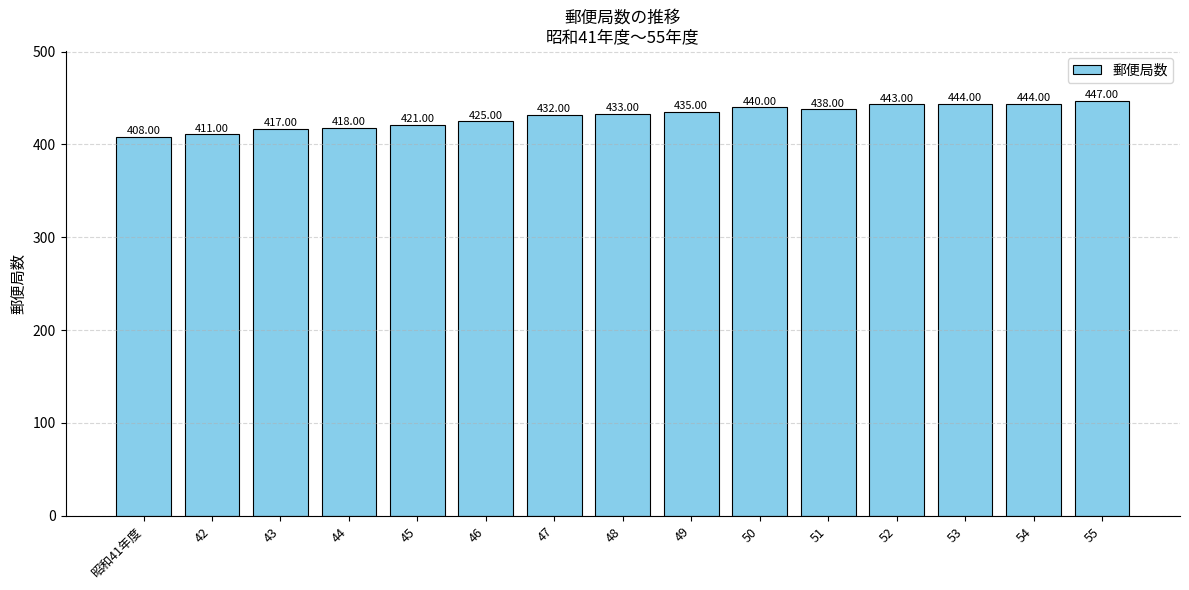

At which category does the chart reach its minimum across all series?

昭和41年度